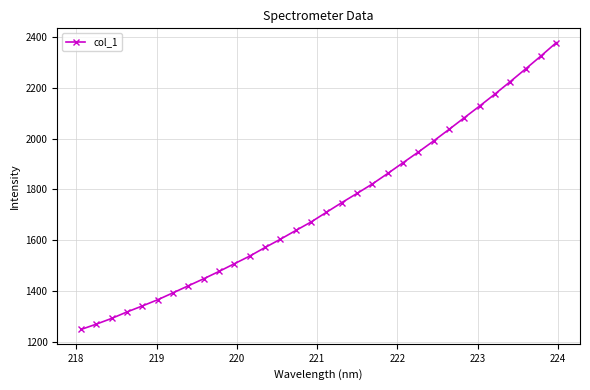

True or false: there are more than 2 points higher than both neighbors.

False